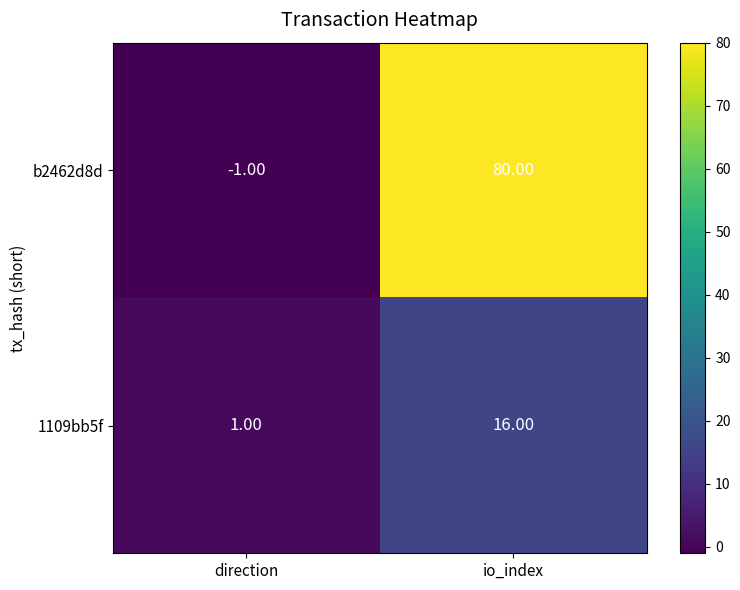

Rank the series at direction from highest to lowest value.

1109bb5f, b2462d8d